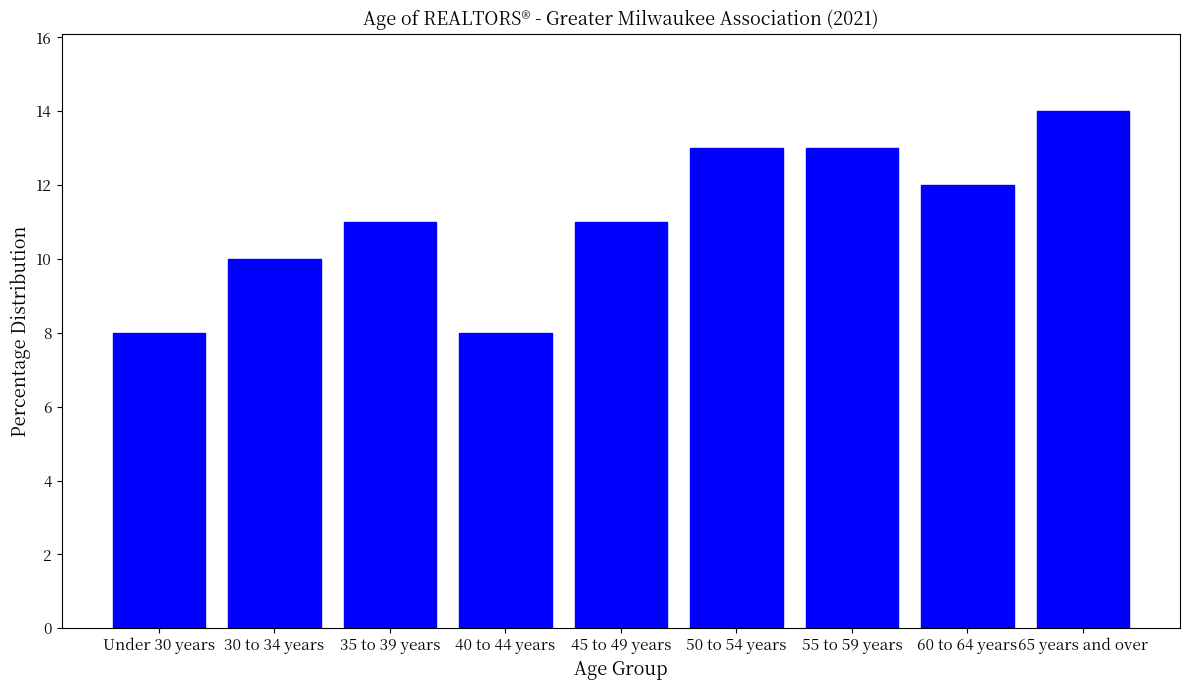

What is the greatest value displayed?

14